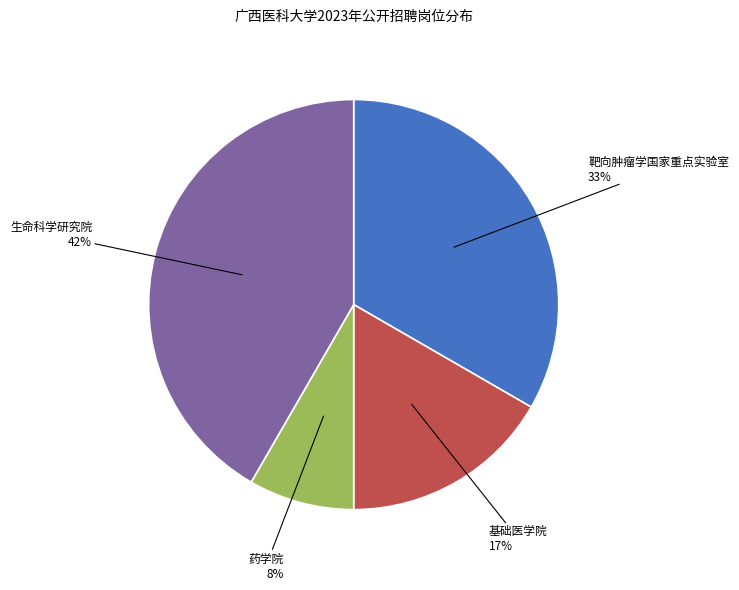

Does any single category account for the majority?

No